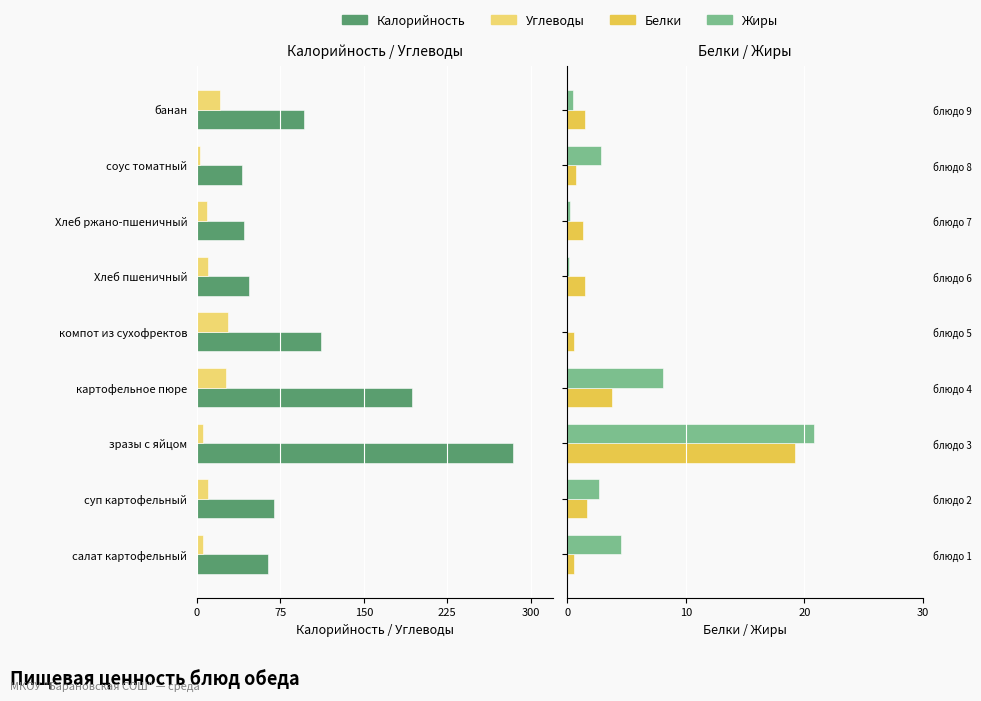

Does the chart contain any negative values?

Yes